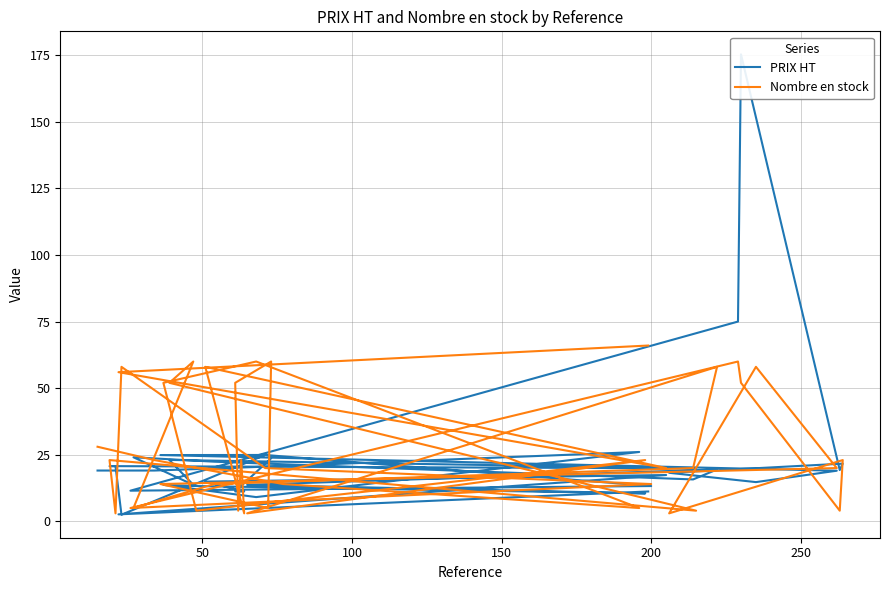

Is this an area chart (filled region under the line)?

No